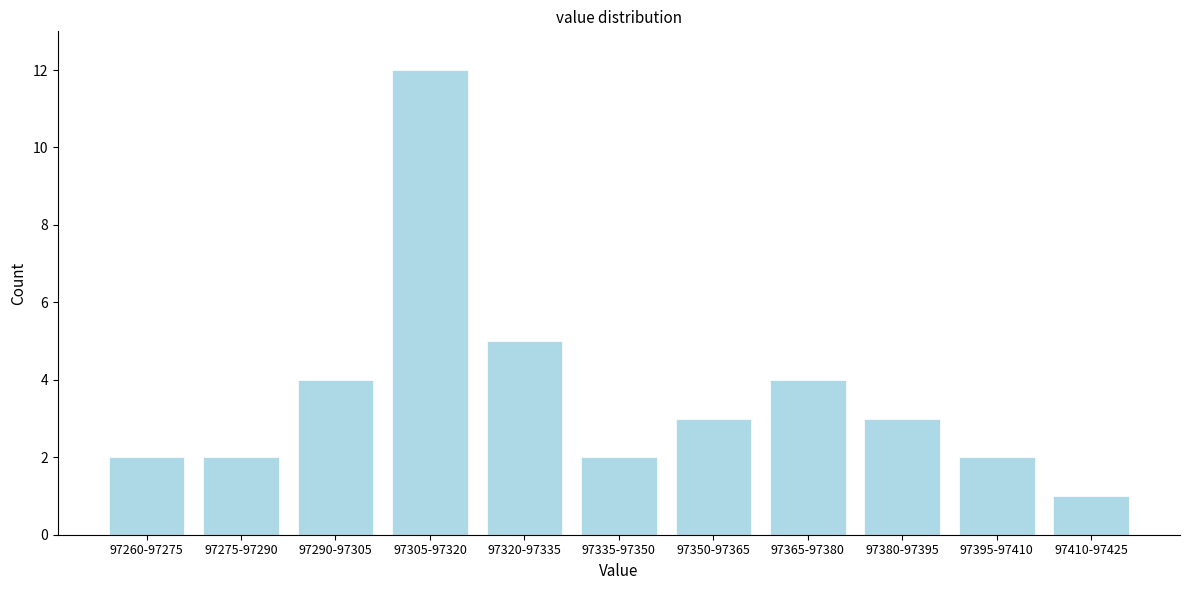

Reading left to right, list all the values displayed in this chart.

2	2	4	12	5	2	3	4	3	2	1